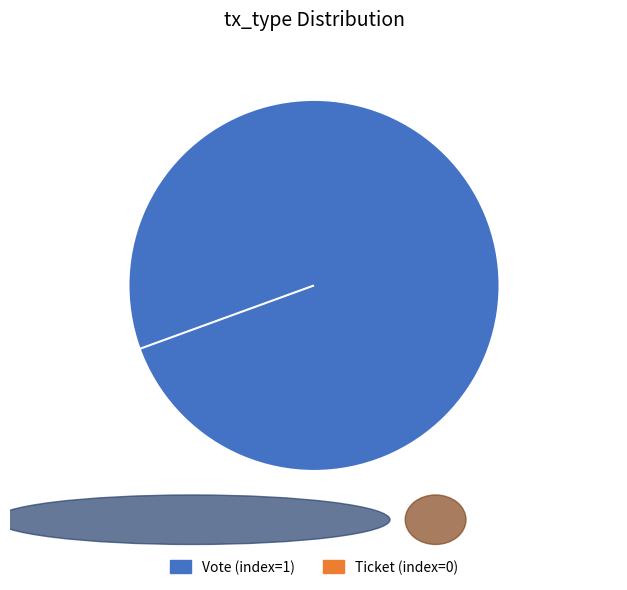

Is the sum of Ticket and Vote greater than half?

Yes